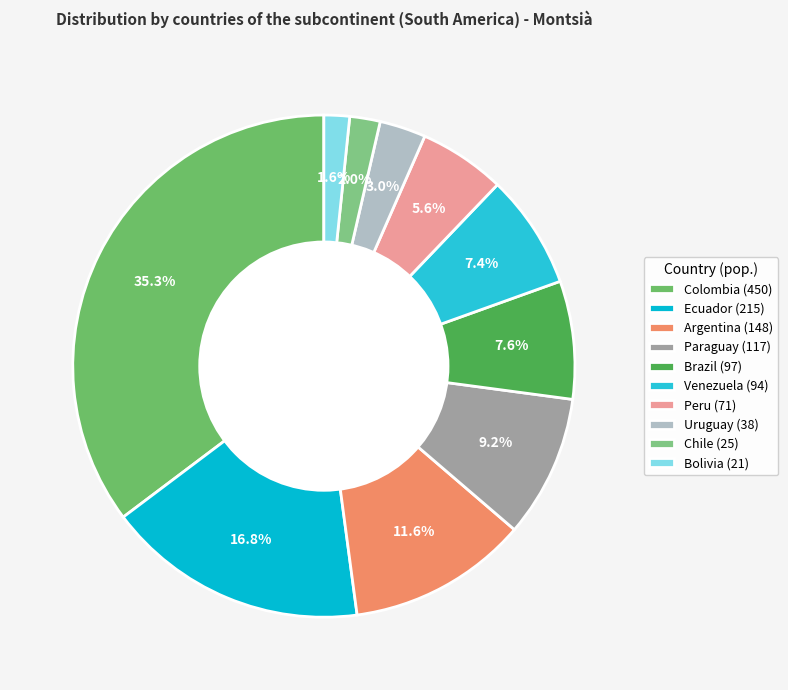

Is it true that Venezuela is 7% of the pie?

True